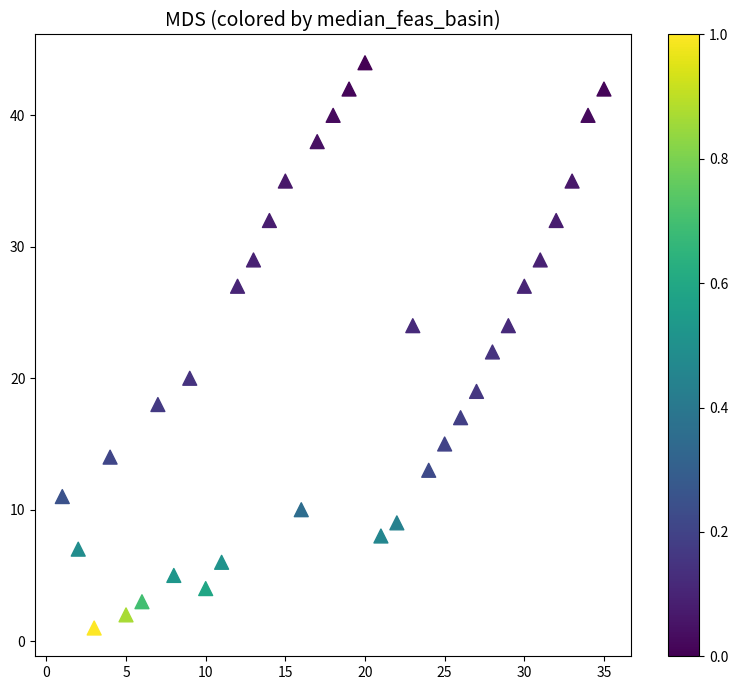

What is the range of Y values (max minus min)?

43